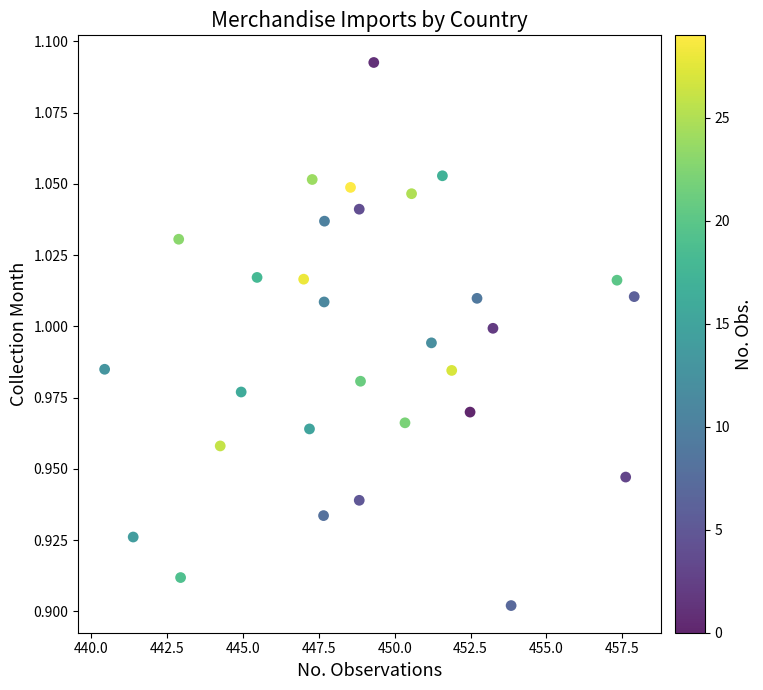

What is the range of X values (max minus min)?

17.5